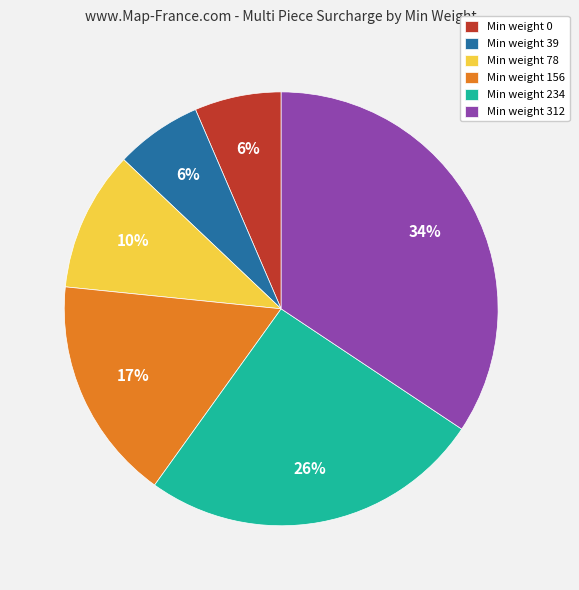

Is there a majority slice in this chart?

No